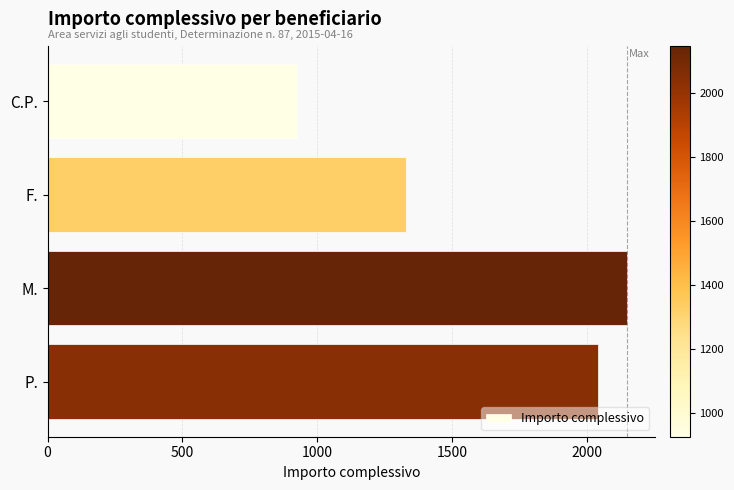

True or false: the data shows 925 at C.P..

True